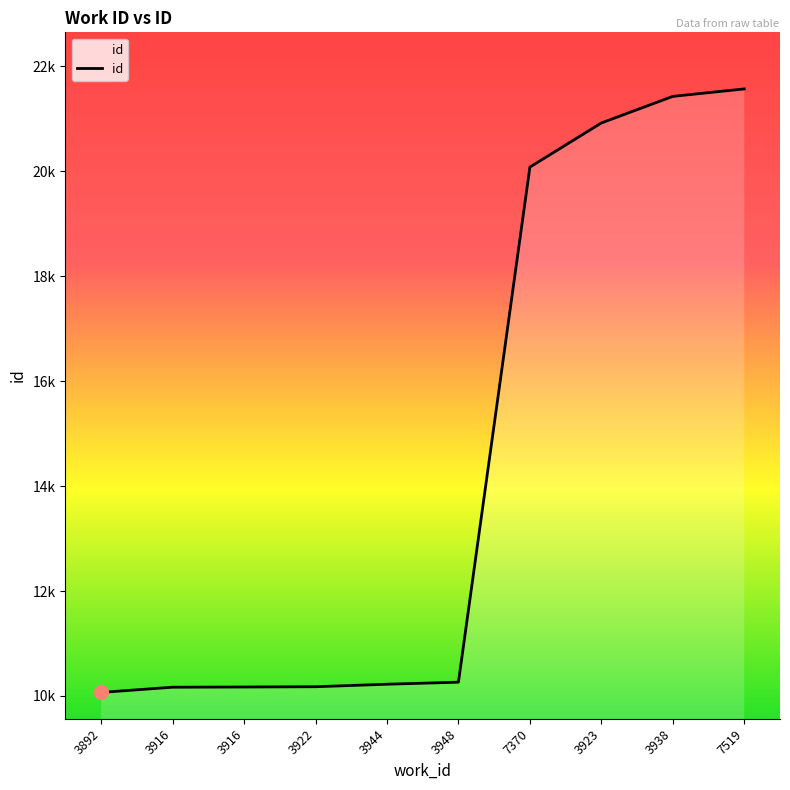

Which label corresponds to the smallest value in the chart?

3892